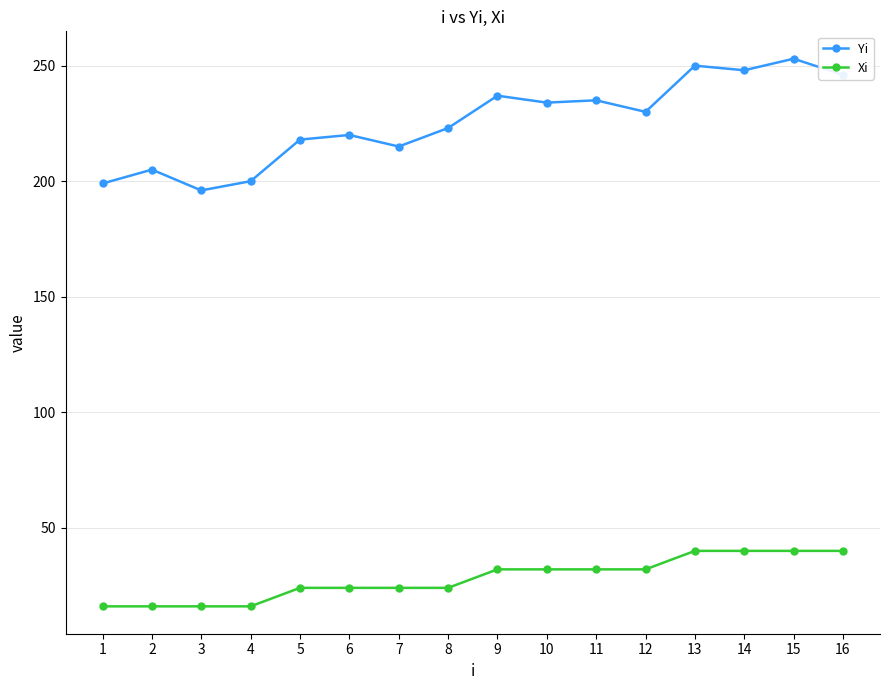

Rank the series by their maximum value, from lowest to highest.

Xi, Yi